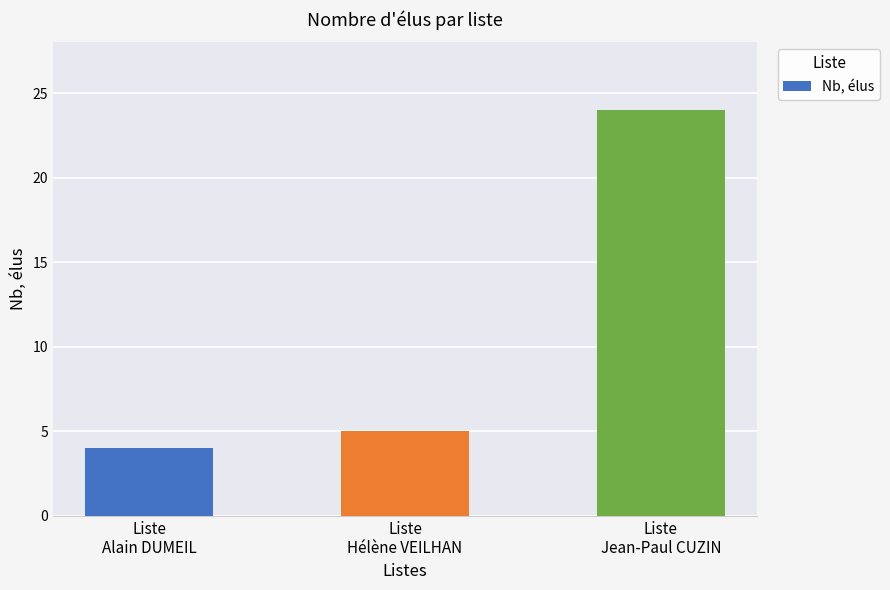

The value at Liste
Hélène VEILHAN is 5. True or false?

True